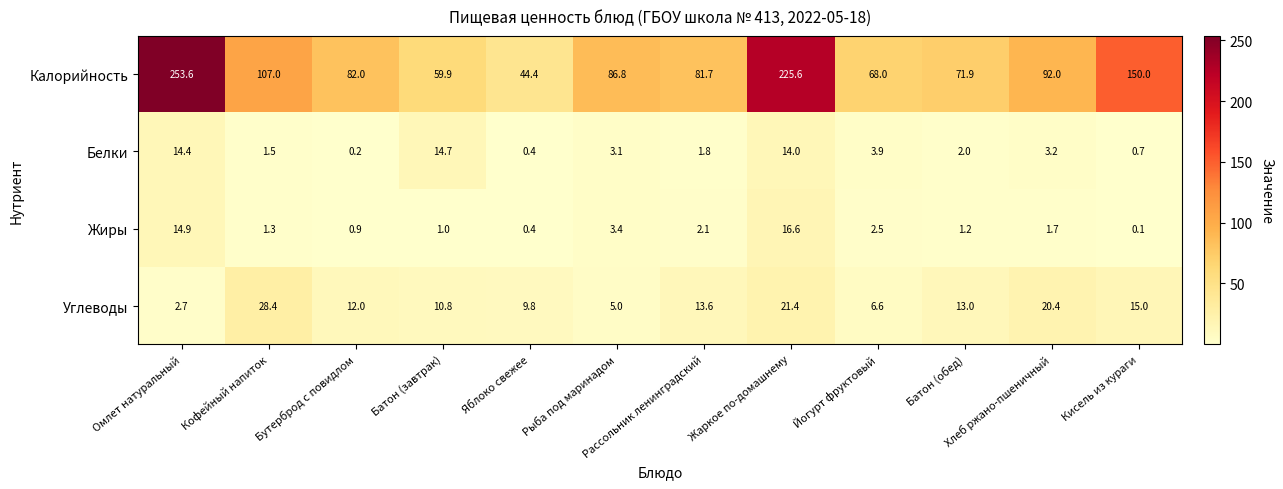

At which category is the sum across all series the highest?

Омлет натуральный